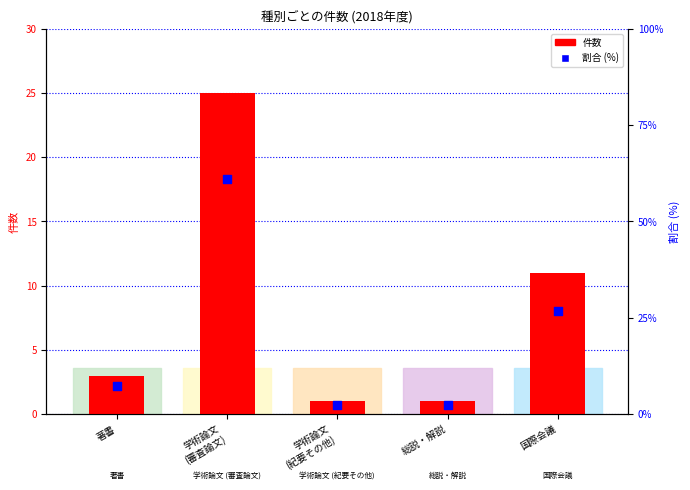

Approximately how many times larger is the value at 総説・解説 compared to 国際会議?

0.1